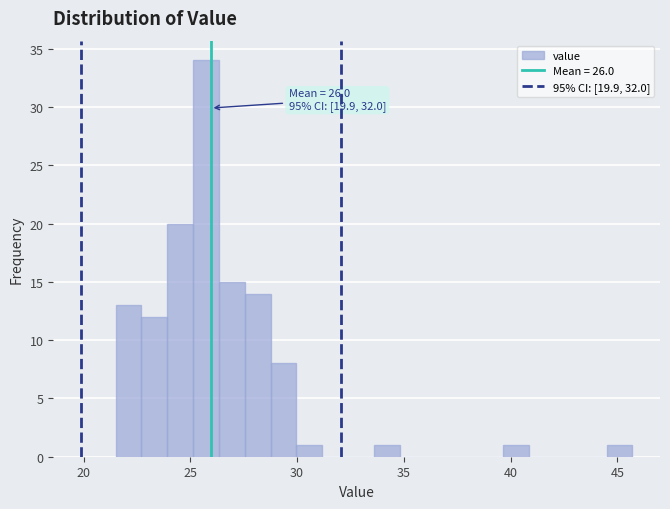

Around what value on the x-axis is the tallest bar? Give the approximate position of its centre, as read against the axis.

25.5